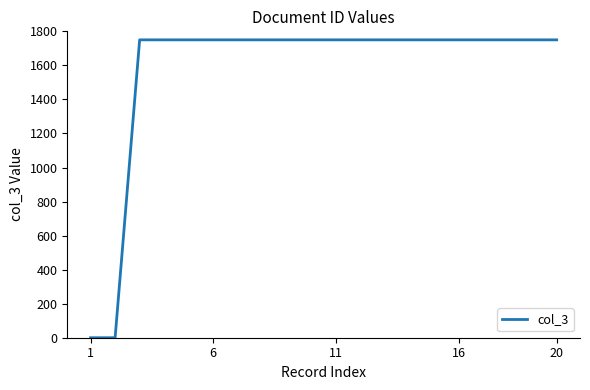

What is the difference between the maximum and minimum values?

1750.0